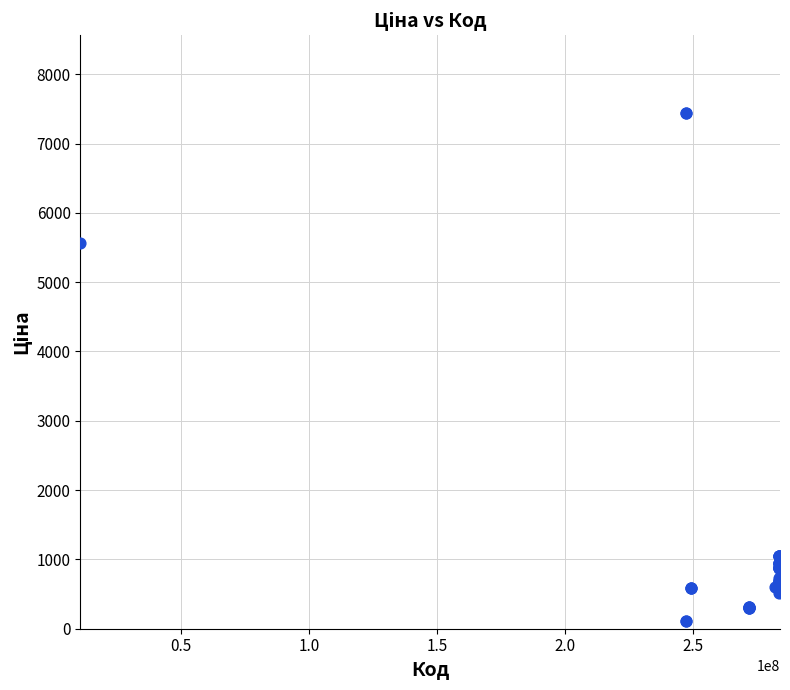

What Y value in the scatter plot is closest to 3778?

5560.3